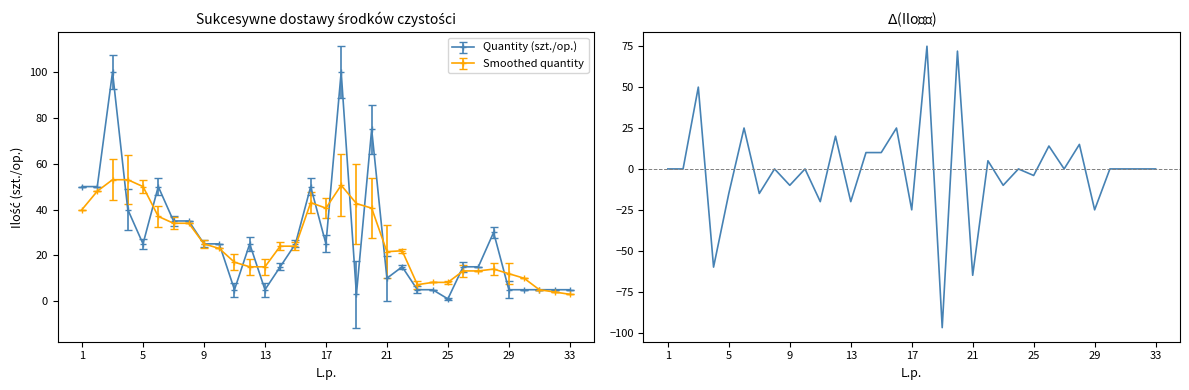

What is the average value?

-1